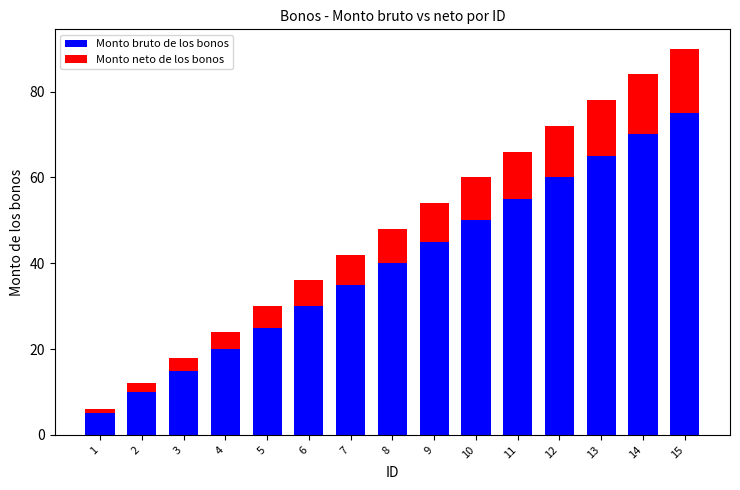

True or false: Monto bruto de los bonos has a value of 65 at 13.

True